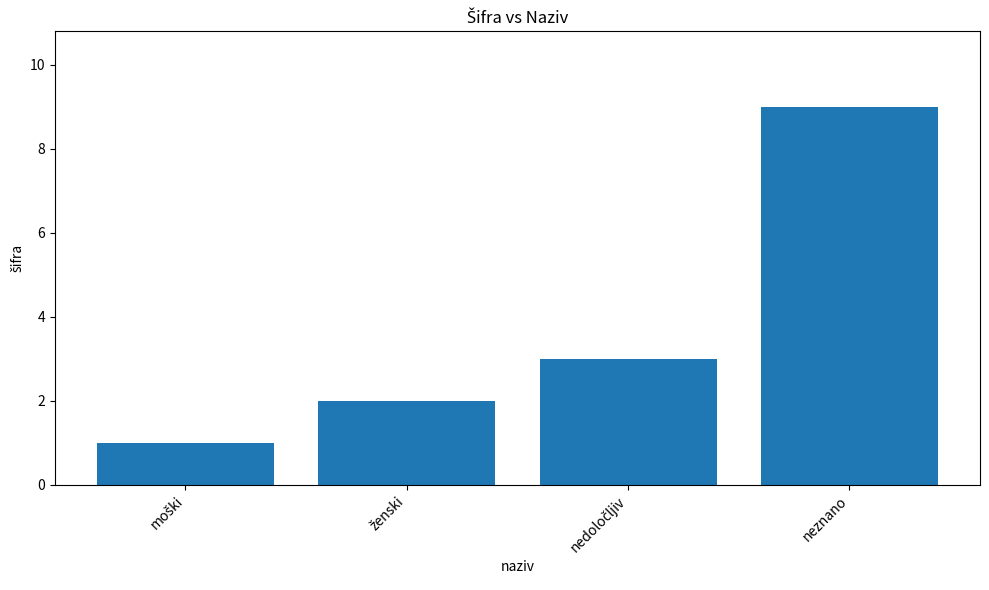

What is the value of the 4th bar from the left?

9